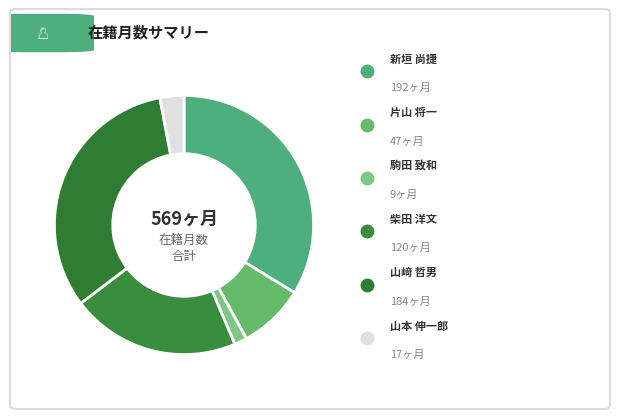

How many slices are in this pie chart?

6